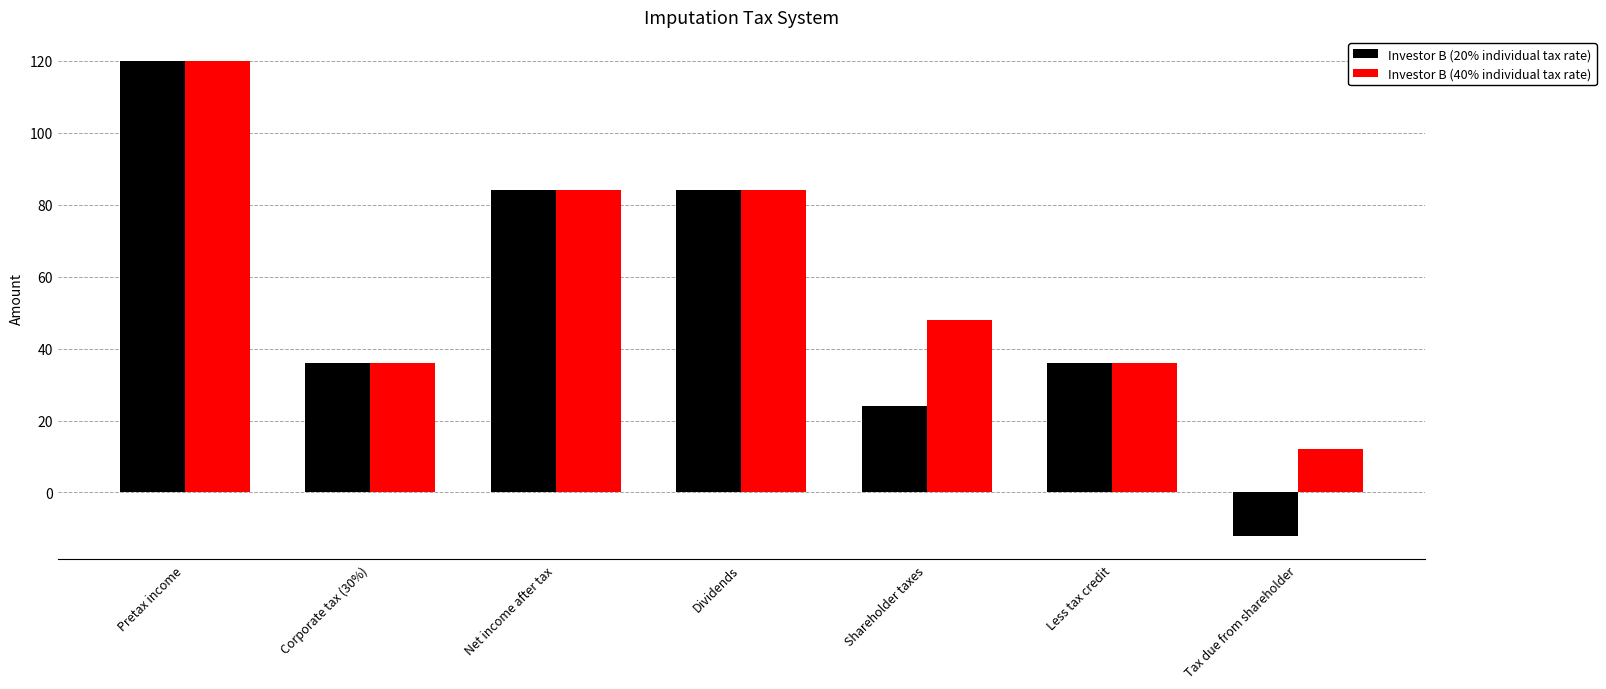

Reading left to right, what are all the values shown in this chart?

Investor B (20% individual tax rate): 120	36	84	84	24	36	-12
Investor B (40% individual tax rate): 120	36	84	84	48	36	12